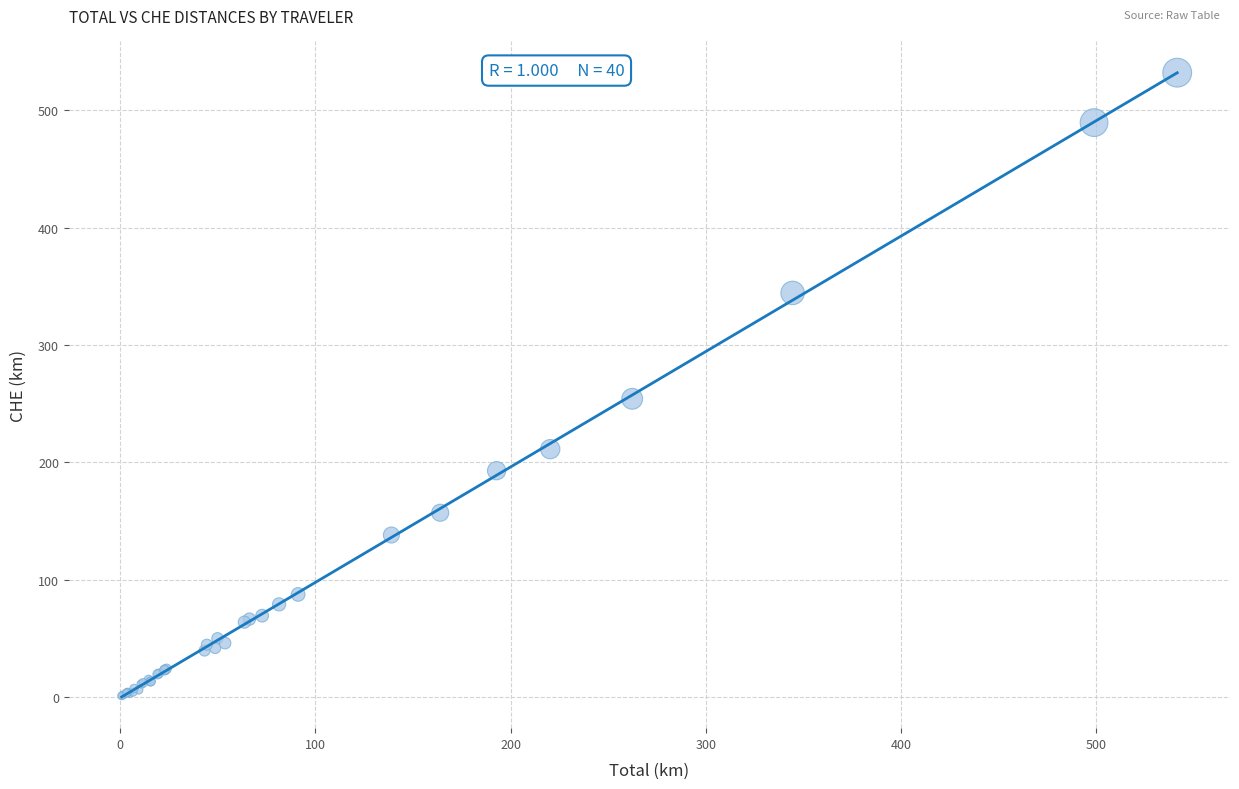

What Y value in the scatter plot is closest to 266?

254.1